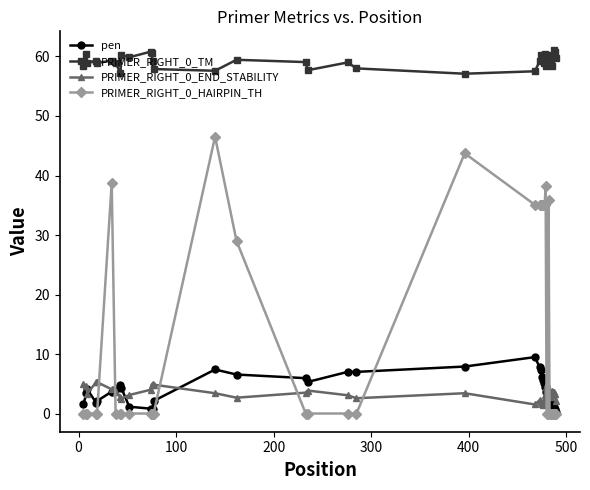

What are all the series names shown in the legend?

pen, PRIMER_RIGHT_0_TM, PRIMER_RIGHT_0_END_STABILITY, PRIMER_RIGHT_0_HAIRPIN_TH